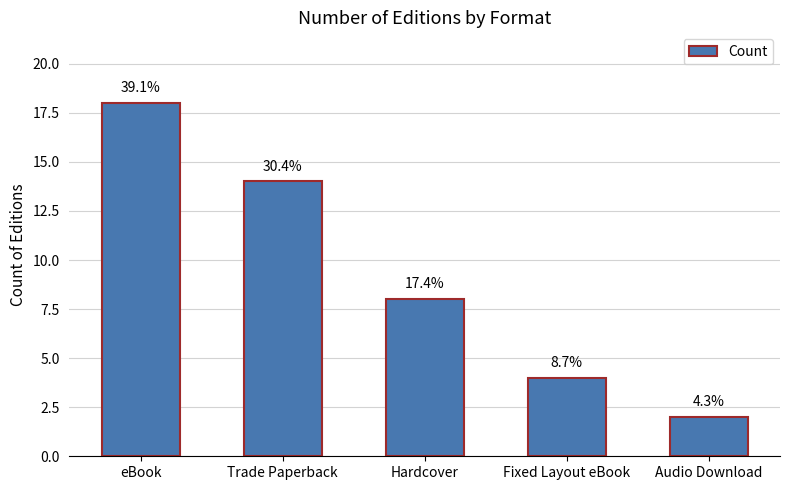

Is it true that the value at Trade Paperback is 14?

True